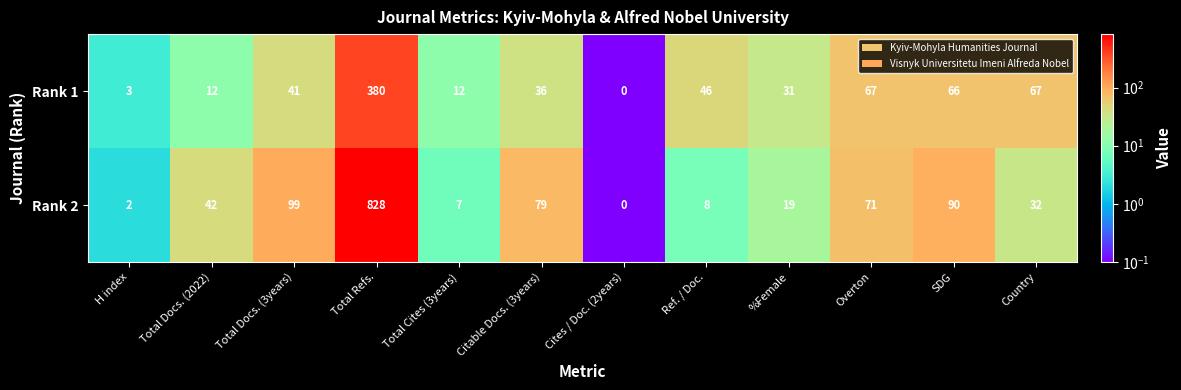

Which series has the largest total across all categories?

Rank 2